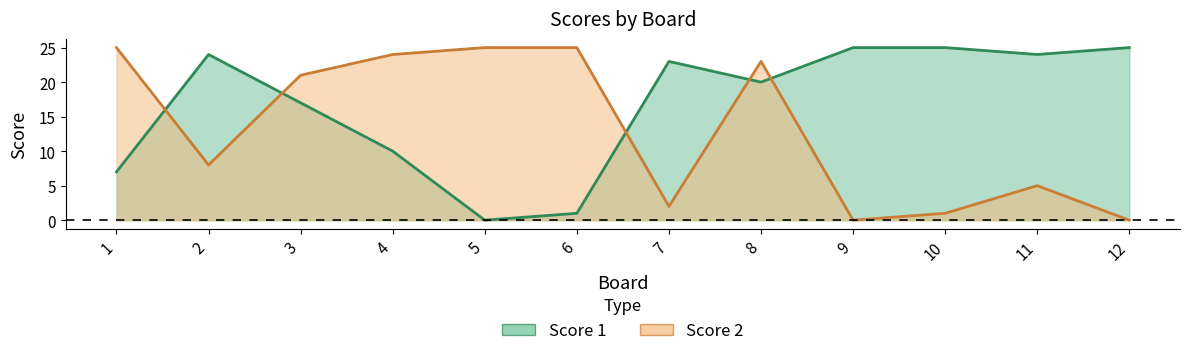

Where is the first local minimum for Score 2?

2